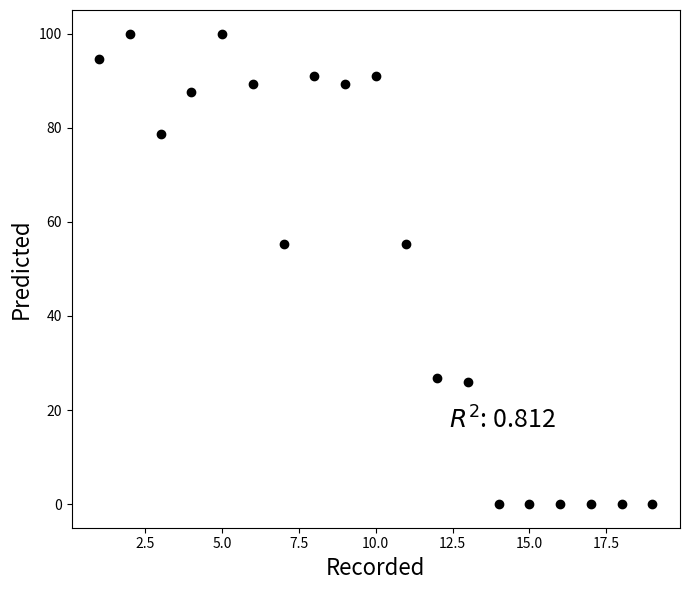

What is the range of Y values (max minus min)?

100.0